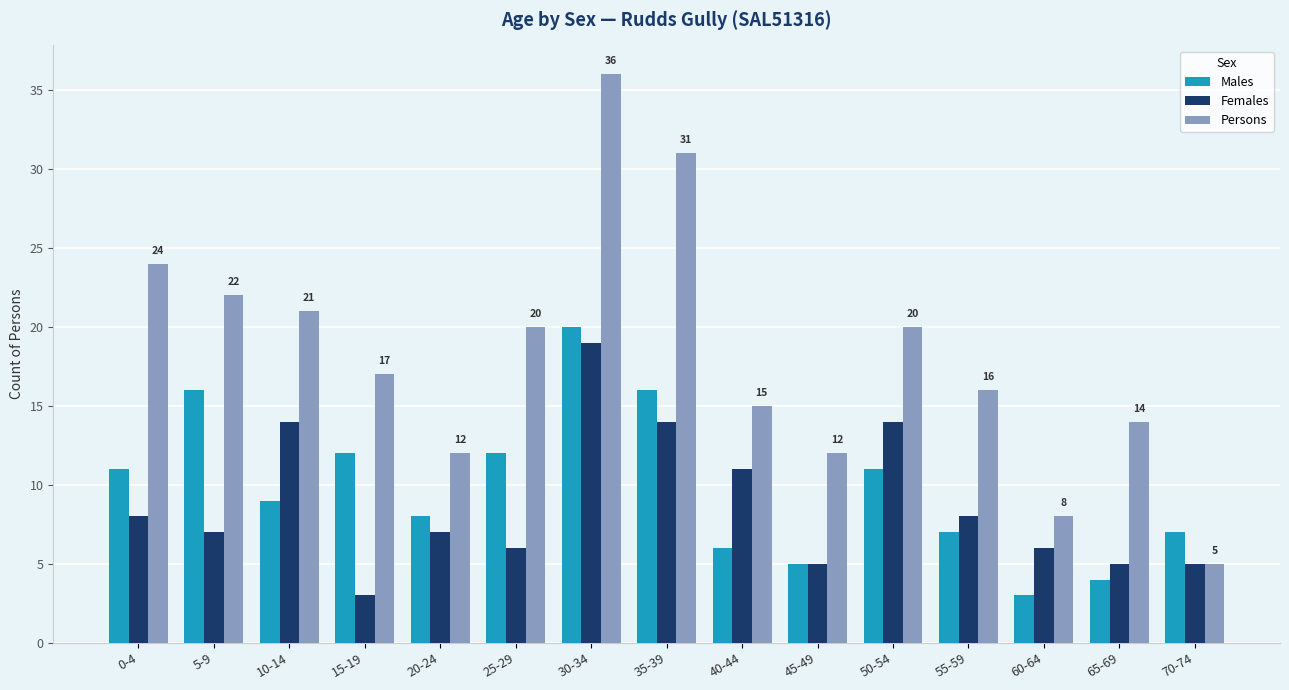

What is the spread (max minus min) of values at 25-29?

14